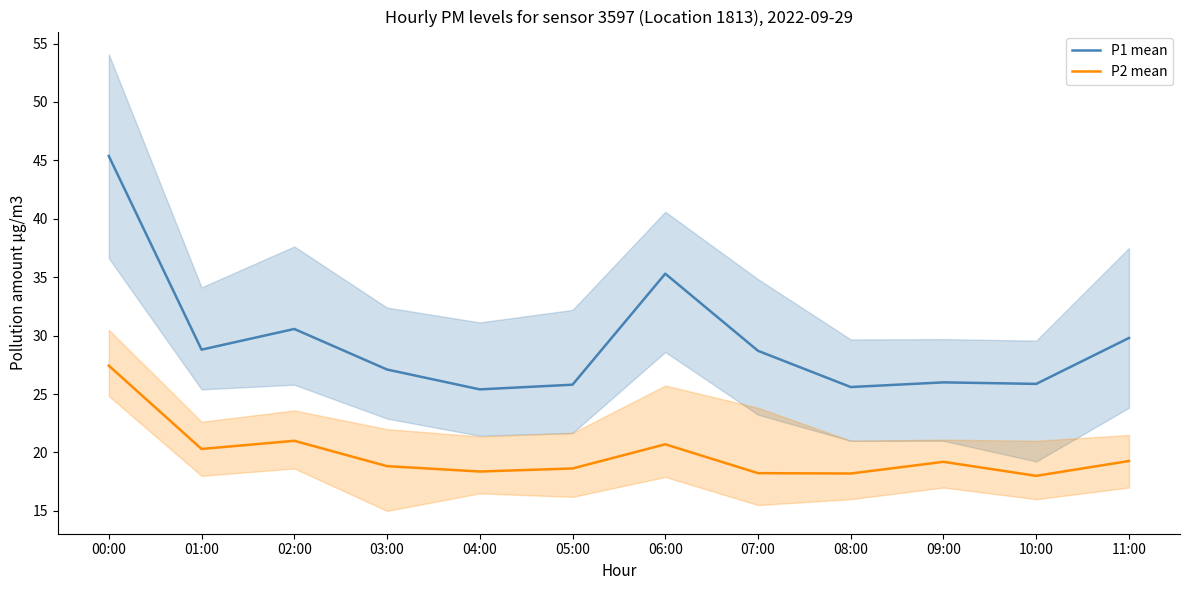

What is the minimum value shown in the chart?

18.0